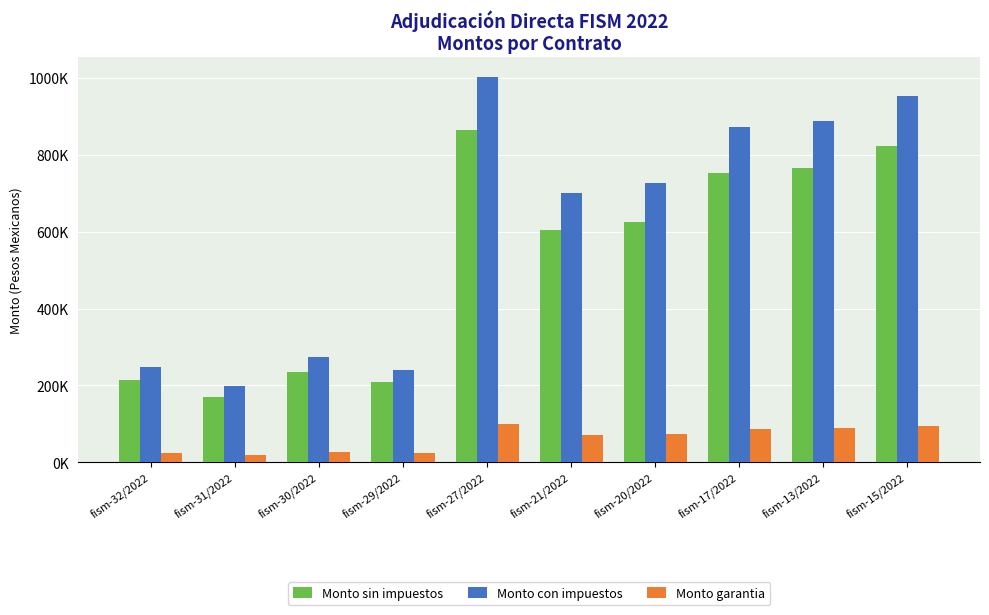

Which series has the largest range (max minus min)?

Monto con impuestos